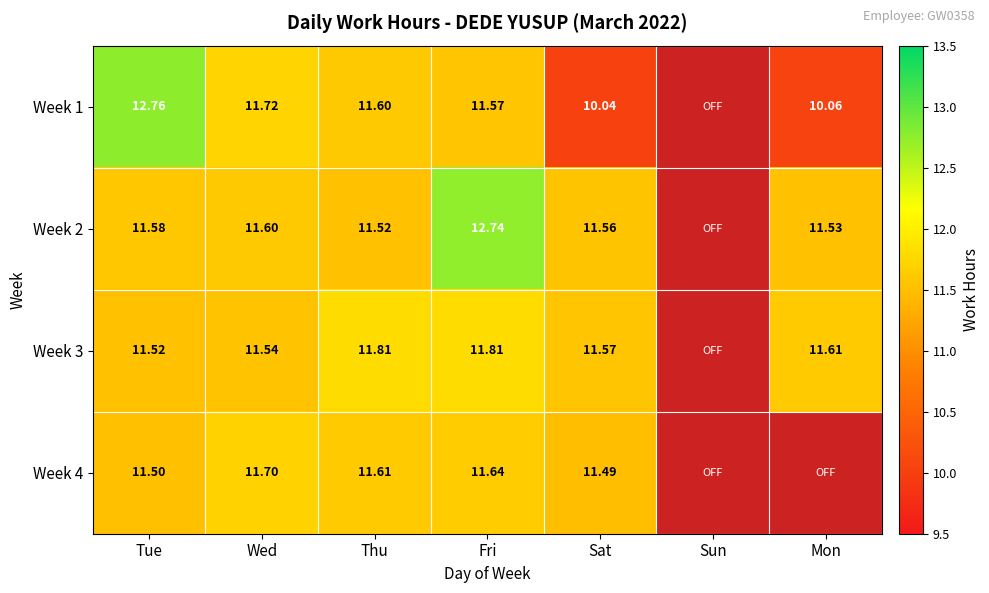

Is the value of Week 2 at Tue greater than the value of Week 4 at Fri?

No